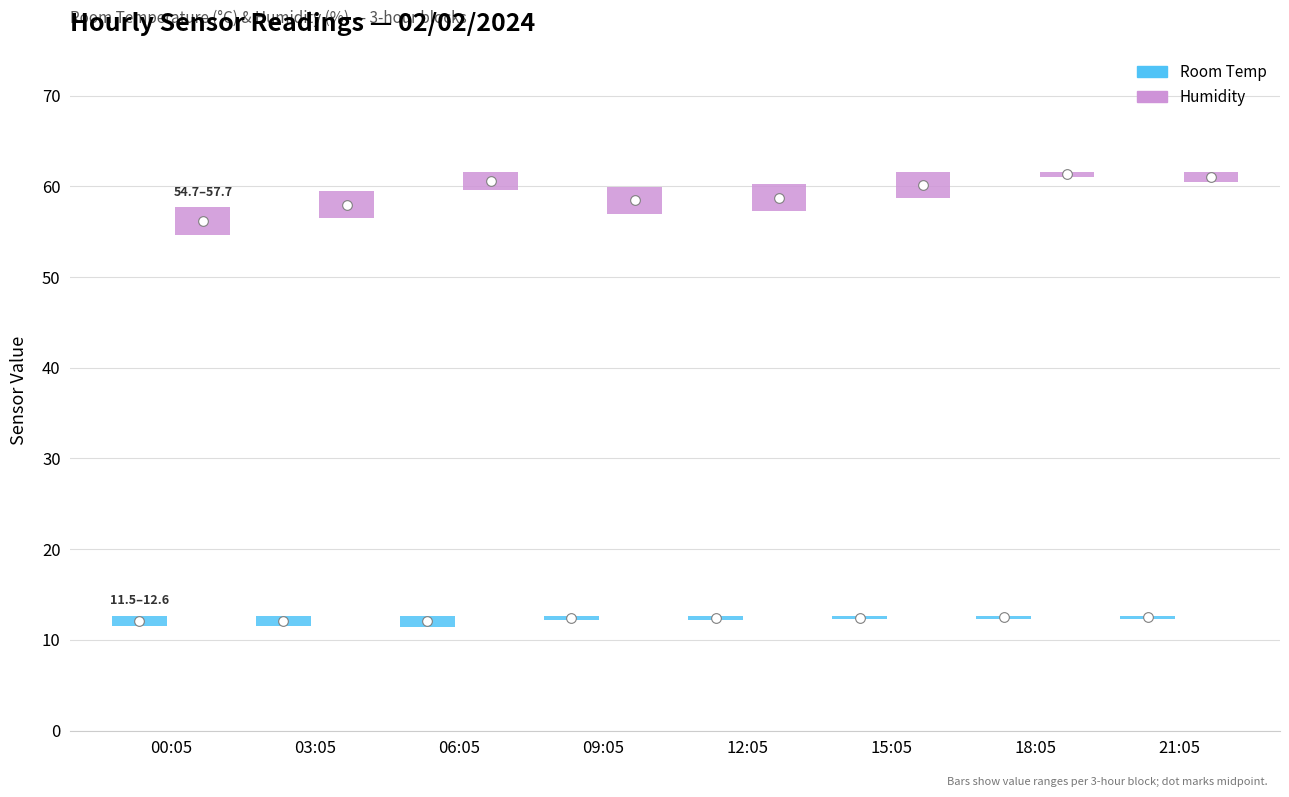

True or false: Room Temp has more than 1 interior local peaks.

True